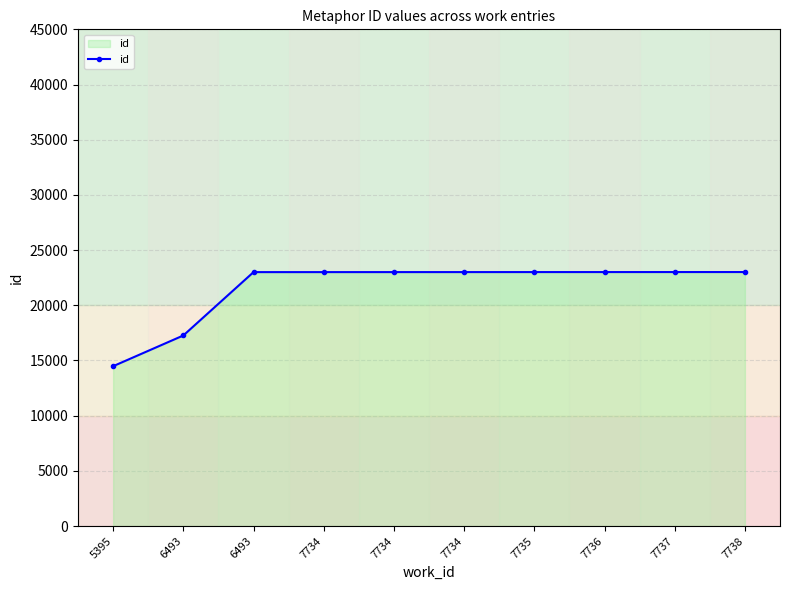

List the labels in order of value, largest first.

7738, 7737, 7736, 7735, 7734, 7734, 7734, 6493, 6493, 5395